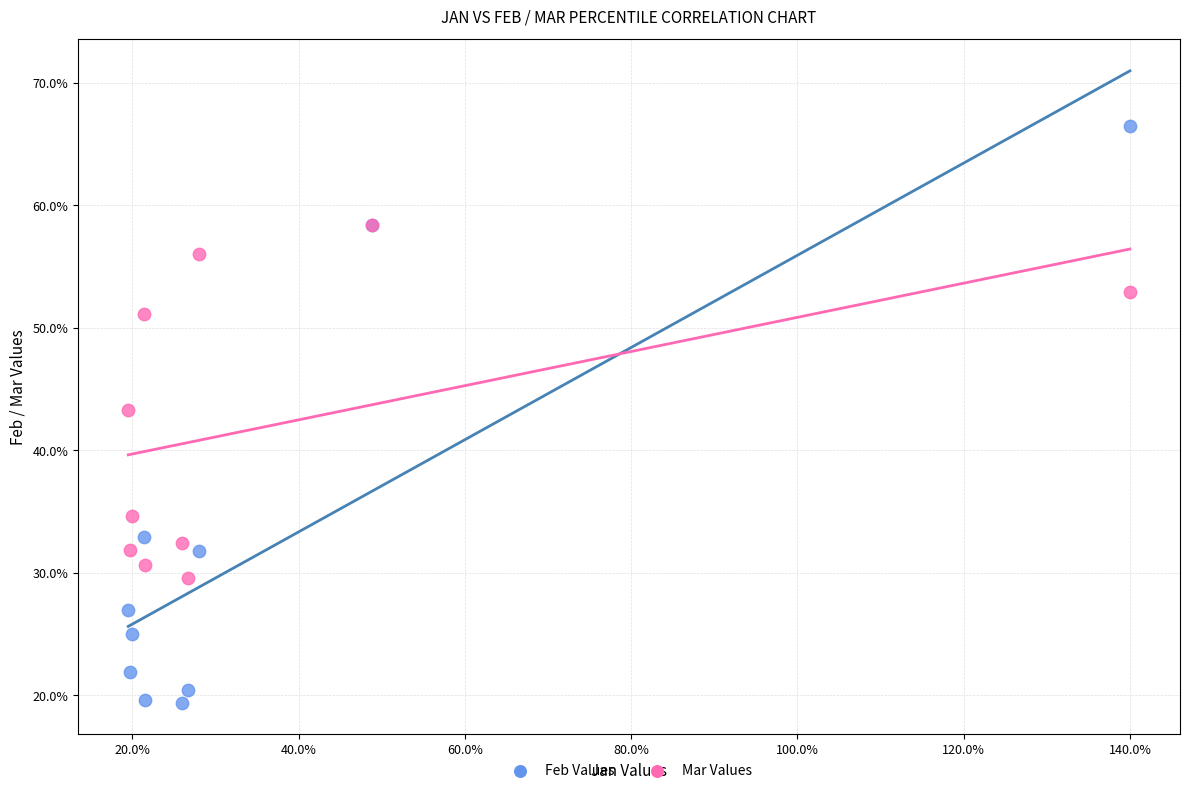

Which series reaches the minimum Y coordinate?

Feb Values